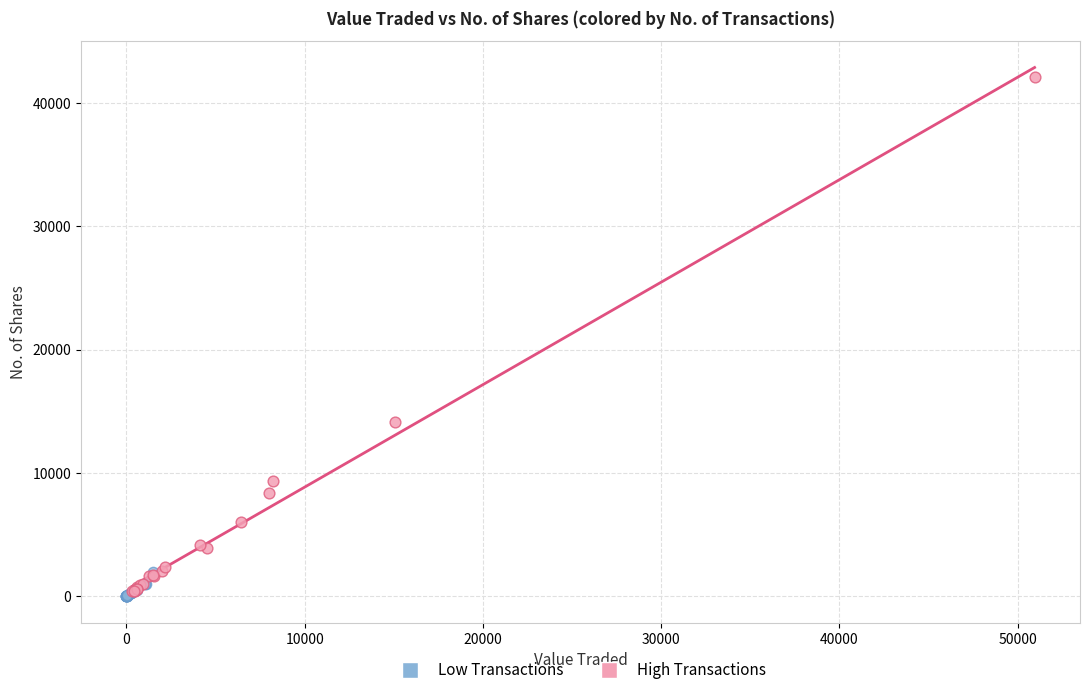

Which series has the widest spread of Y values?

High Transactions